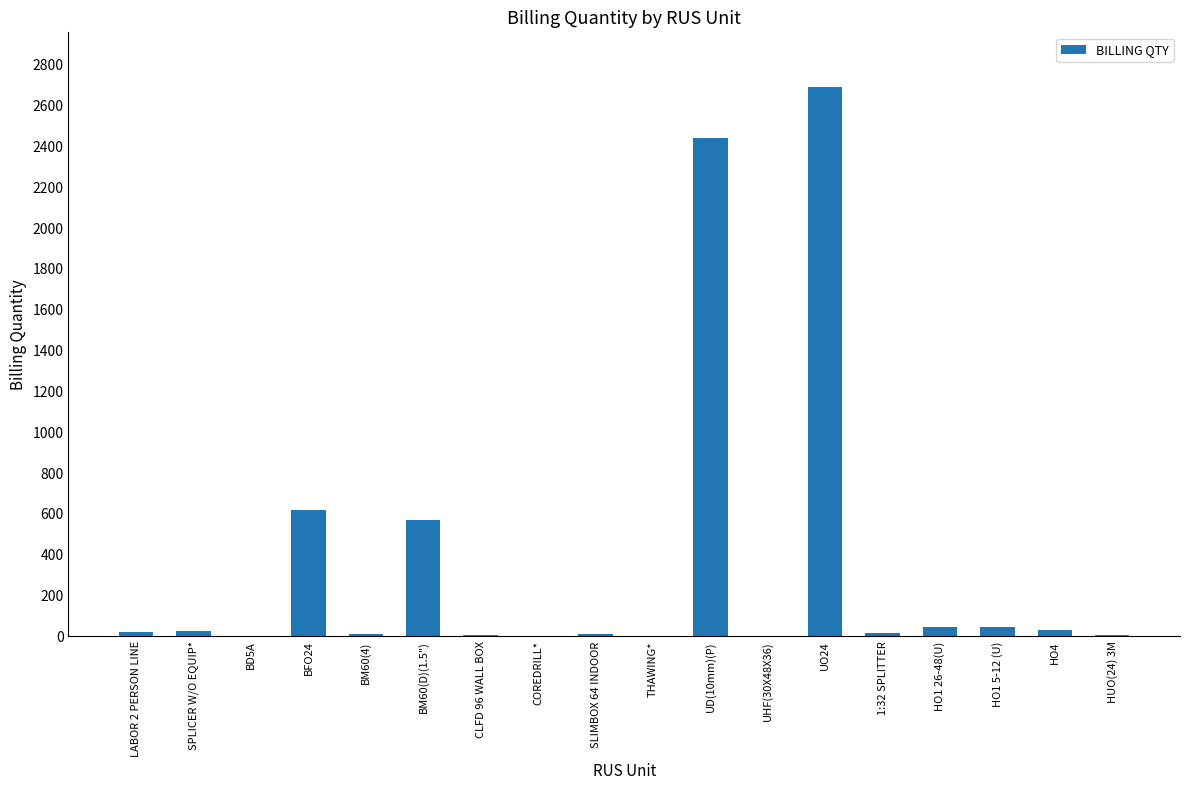

Are the bars horizontal?

No